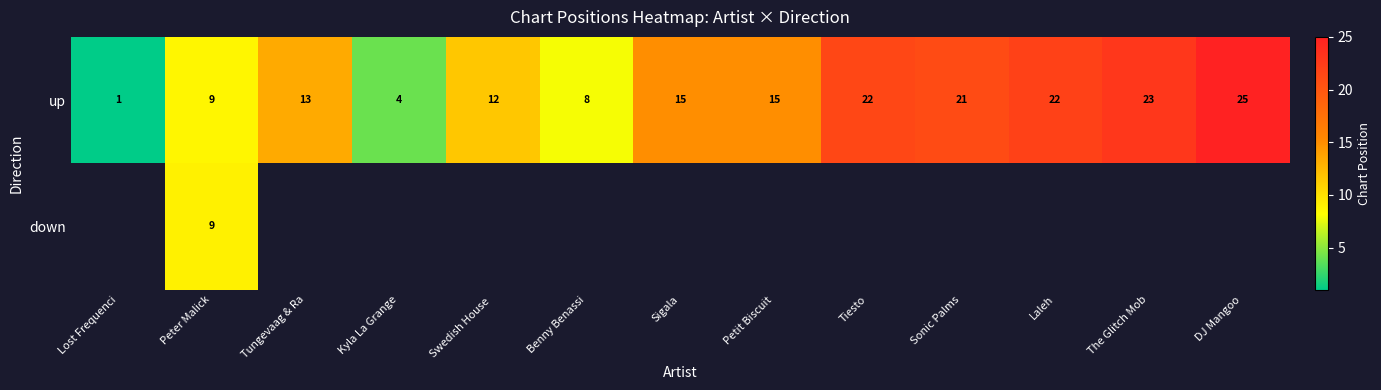

At which category is the sum across all series the highest?

Peter Malick